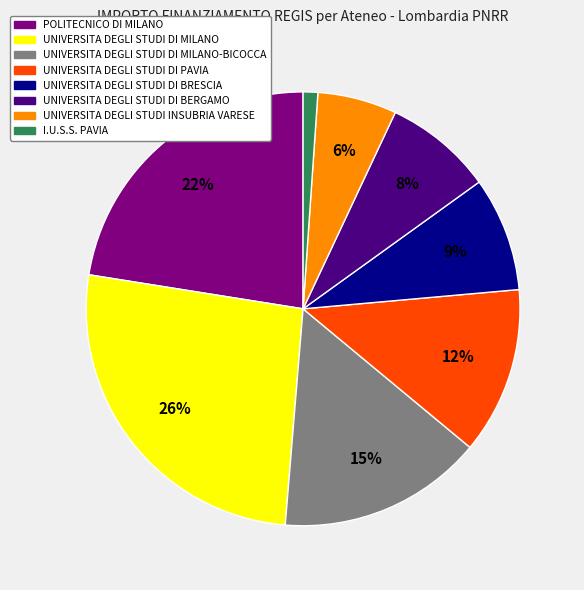

Is there a majority slice in this chart?

No